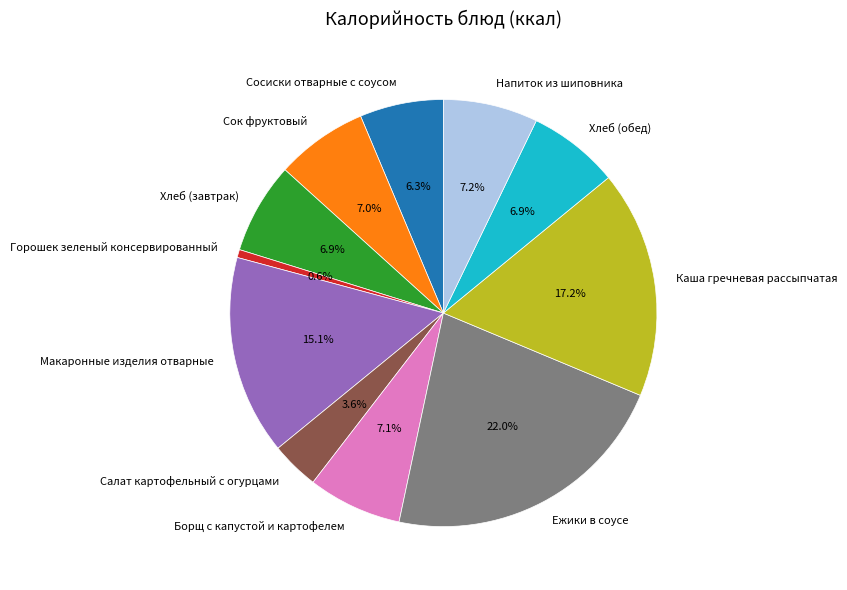

True or false: Борщ с капустой и картофелем accounts for 18% of the total.

False